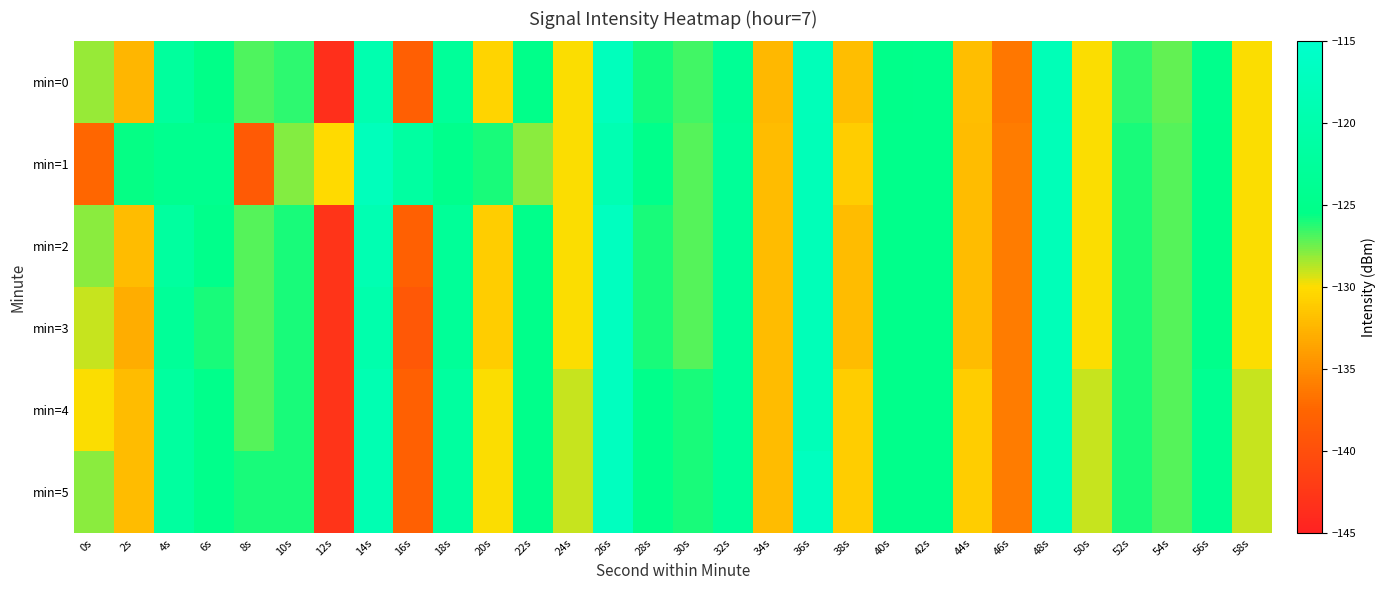

Reading right to left, what are all the values shown in this chart?

min=0: 58s=-129.9	56s=-124.9	54s=-127.3	52s=-126.3	50s=-130.0	48s=-118.3	46s=-136.3	44s=-131.9	42s=-125.1	40s=-125.1	38s=-131.9	36s=-117.8	34s=-132.3	32s=-123.4	30s=-126.7	28s=-125.8	26s=-117.4	24s=-129.9	22s=-125.2	20s=-130.6	18s=-122.8	16s=-138.1	14s=-119.4	12s=-143.4	10s=-126.3	8s=-126.9	6s=-125.4	4s=-122.2	2s=-132.4	0s=-128.1
min=1: 58s=-130.0	56s=-125.0	54s=-127.0	52s=-126.0	50s=-130.0	48s=-118.0	46s=-136.0	44s=-132.0	42s=-125.0	40s=-125.0	38s=-131.0	36s=-118.0	34s=-132.0	32s=-123.0	30s=-127.0	28s=-125.0	26s=-119.0	24s=-130.0	22s=-128.0	20s=-126.0	18s=-125.0	16s=-121.6	14s=-117.7	12s=-130.1	10s=-127.8	8s=-138.8	6s=-124.4	4s=-124.3	2s=-125.6	0s=-137.4
min=2: 58s=-130.0	56s=-125.0	54s=-127.0	52s=-126.0	50s=-130.0	48s=-118.0	46s=-136.0	44s=-132.0	42s=-125.0	40s=-125.0	38s=-132.0	36s=-118.0	34s=-132.0	32s=-123.0	30s=-127.0	28s=-126.0	26s=-117.0	24s=-130.0	22s=-125.0	20s=-131.0	18s=-123.0	16s=-138.0	14s=-119.0	12s=-143.0	10s=-126.0	8s=-127.0	6s=-125.0	4s=-122.0	2s=-132.0	0s=-128.0
min=3: 58s=-130.0	56s=-125.0	54s=-127.0	52s=-126.0	50s=-130.0	48s=-118.0	46s=-136.0	44s=-132.0	42s=-125.0	40s=-125.0	38s=-132.0	36s=-118.0	34s=-132.0	32s=-123.0	30s=-127.0	28s=-126.0	26s=-117.0	24s=-130.0	22s=-125.0	20s=-131.0	18s=-123.0	16s=-139.0	14s=-120.0	12s=-143.0	10s=-126.0	8s=-127.0	6s=-126.0	4s=-123.0	2s=-133.0	0s=-129.0
min=4: 58s=-129.0	56s=-124.0	54s=-127.0	52s=-126.0	50s=-129.0	48s=-118.0	46s=-136.0	44s=-131.0	42s=-125.0	40s=-125.0	38s=-131.0	36s=-118.0	34s=-132.0	32s=-123.0	30s=-126.0	28s=-125.0	26s=-117.0	24s=-129.0	22s=-125.0	20s=-130.0	18s=-122.0	16s=-138.0	14s=-119.0	12s=-143.0	10s=-126.0	8s=-127.0	6s=-125.0	4s=-122.0	2s=-132.0	0s=-130.0
min=5: 58s=-129.0	56s=-124.0	54s=-127.0	52s=-126.0	50s=-129.0	48s=-118.0	46s=-136.0	44s=-131.0	42s=-125.0	40s=-125.0	38s=-131.0	36s=-117.0	34s=-132.0	32s=-123.0	30s=-126.0	28s=-125.0	26s=-117.0	24s=-129.0	22s=-125.0	20s=-130.0	18s=-122.0	16s=-138.0	14s=-119.0	12s=-143.0	10s=-126.0	8s=-126.0	6s=-125.0	4s=-122.0	2s=-132.0	0s=-128.0